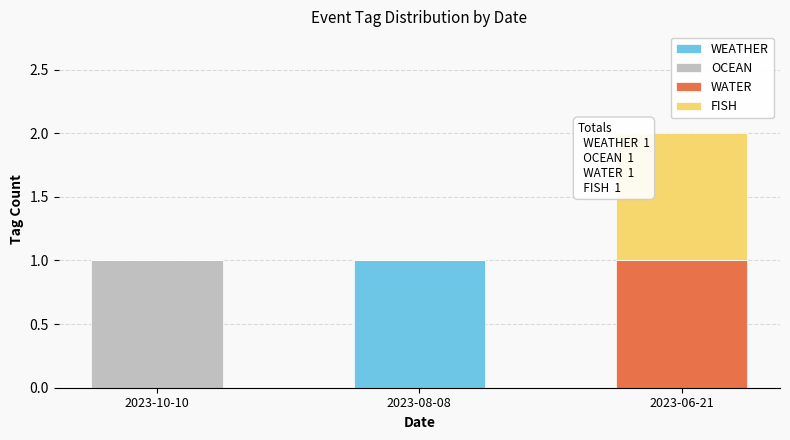

The WEATHER series shows 2 at 2023-08-08. True or false?

False